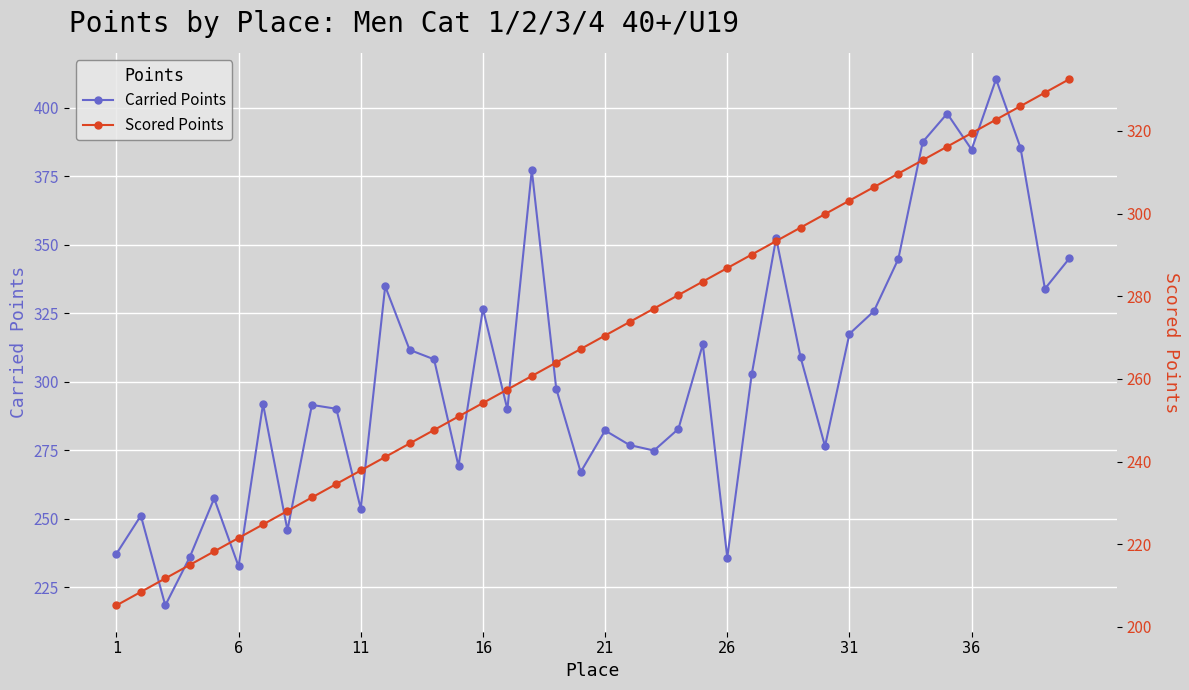

What is the lowest value of the Carried Points series?

218.3